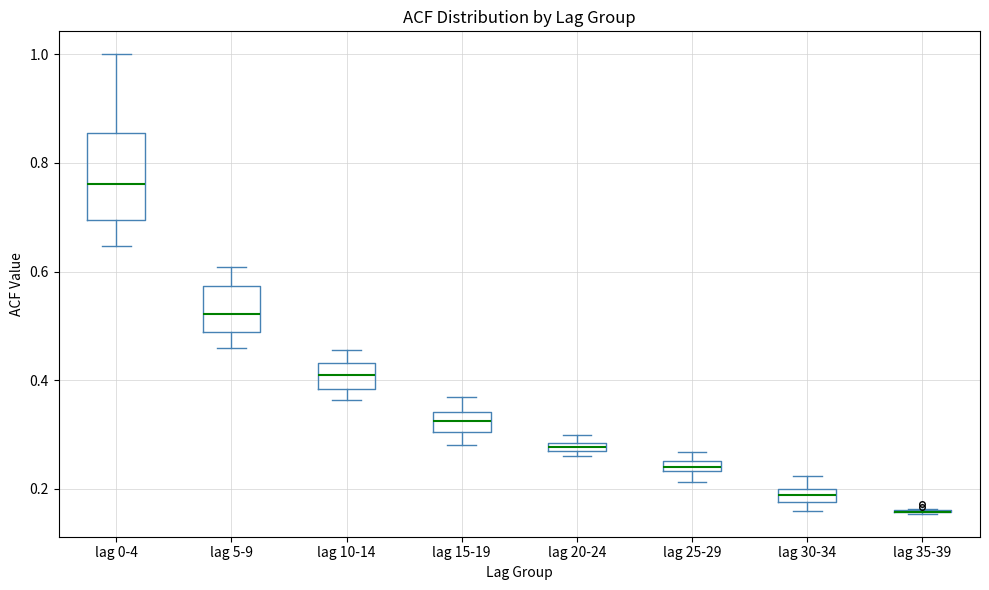

Which box is the tallest, from its lower edge to its upper edge?

lag 0-4